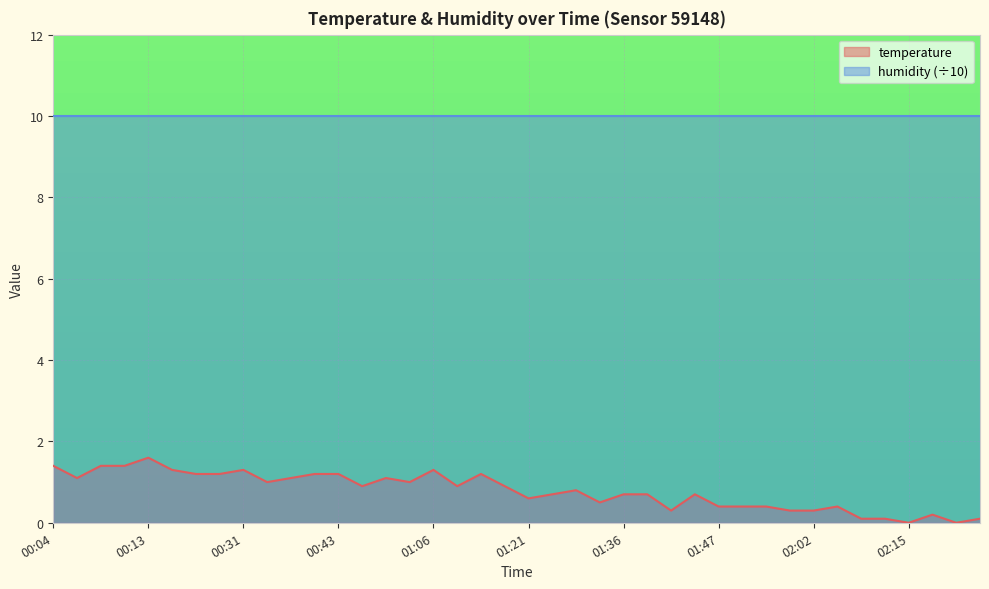

The chart shows a value of 0.9 at 01:34. True or false?

False